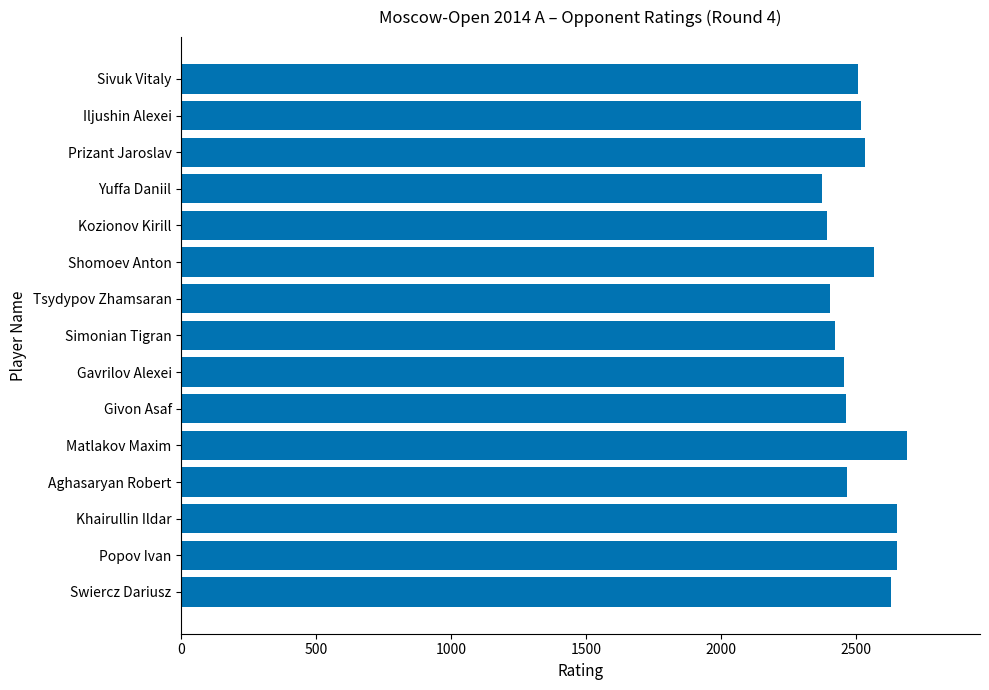

What is the maximum value shown in the chart?

2690